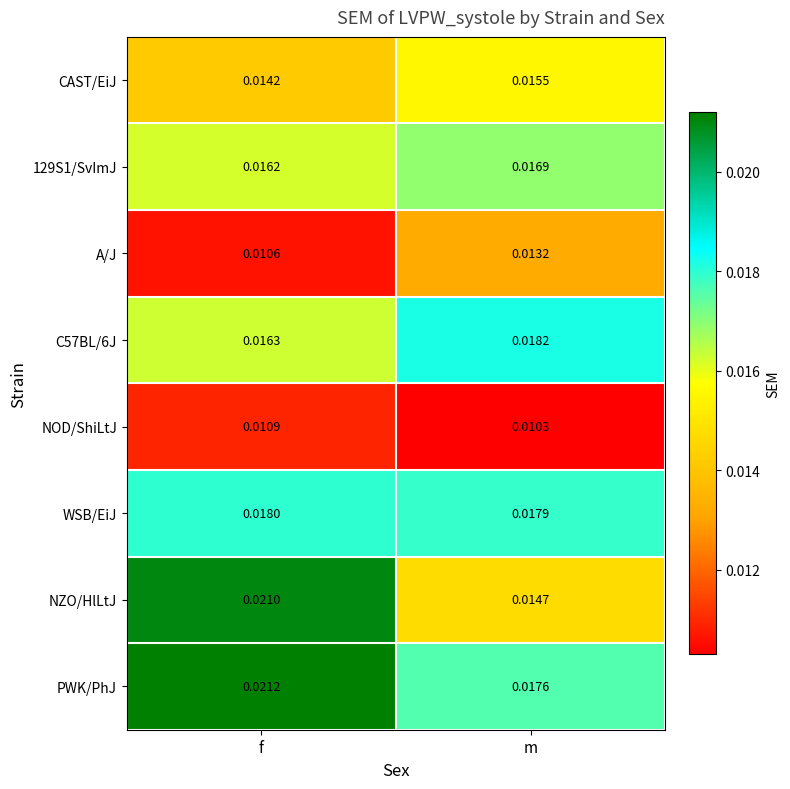

Where is NOD/ShiLtJ nearest to the value 0?

m